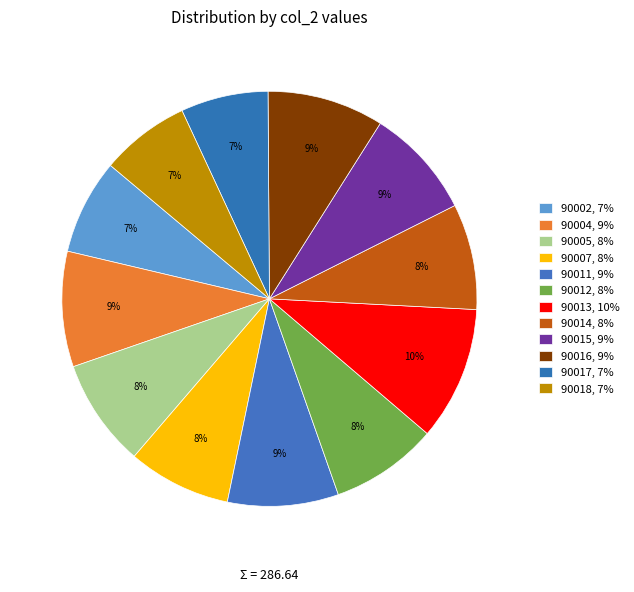

How many slices are in this pie chart?

12